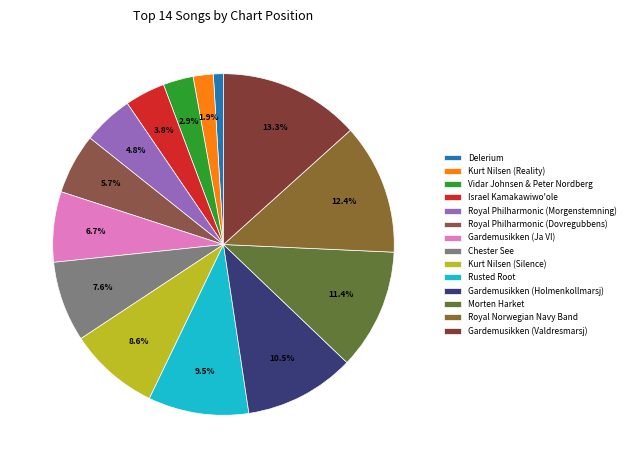

Is the sum of Chester See and Gardemusikken (Valdresmarsj) greater than half?

No